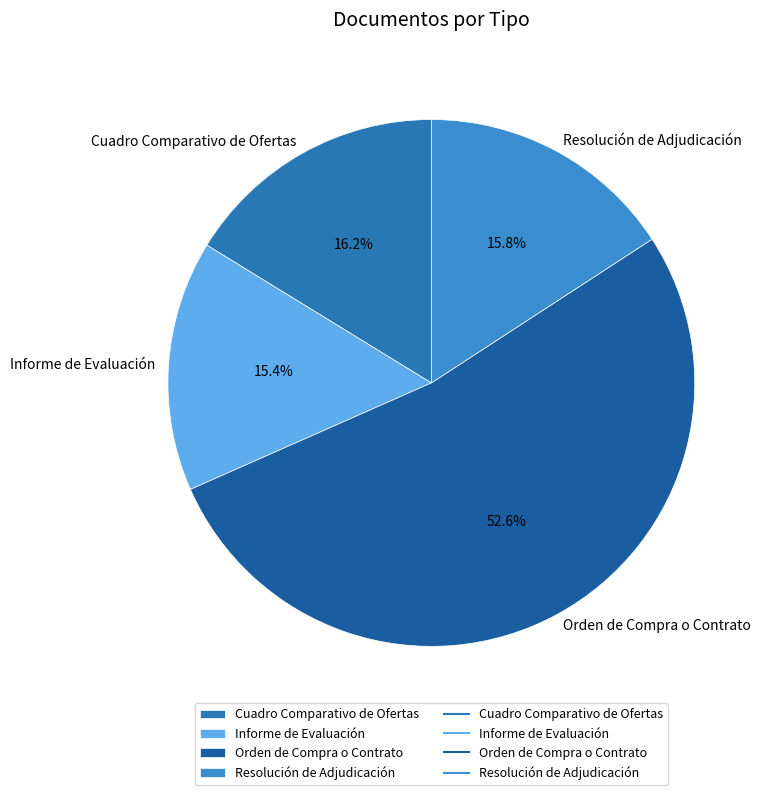

Which category has the biggest portion of the pie?

Orden de Compra o Contrato